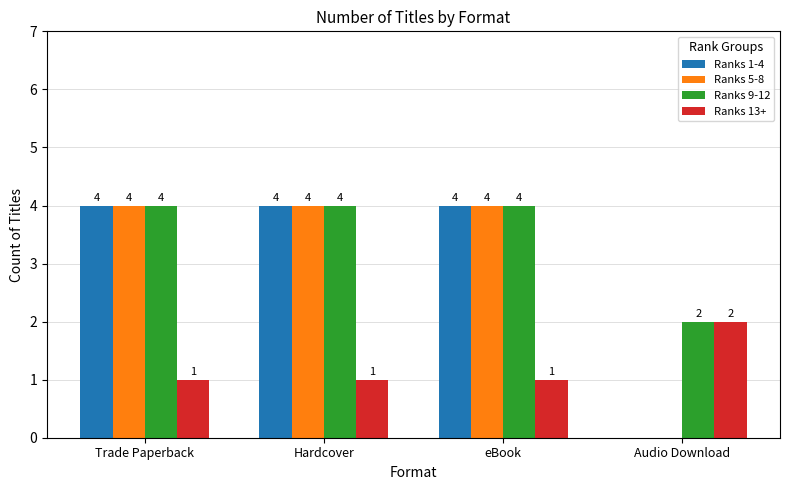

What is the sum of the Ranks 9-12 values at eBook and Hardcover?

8